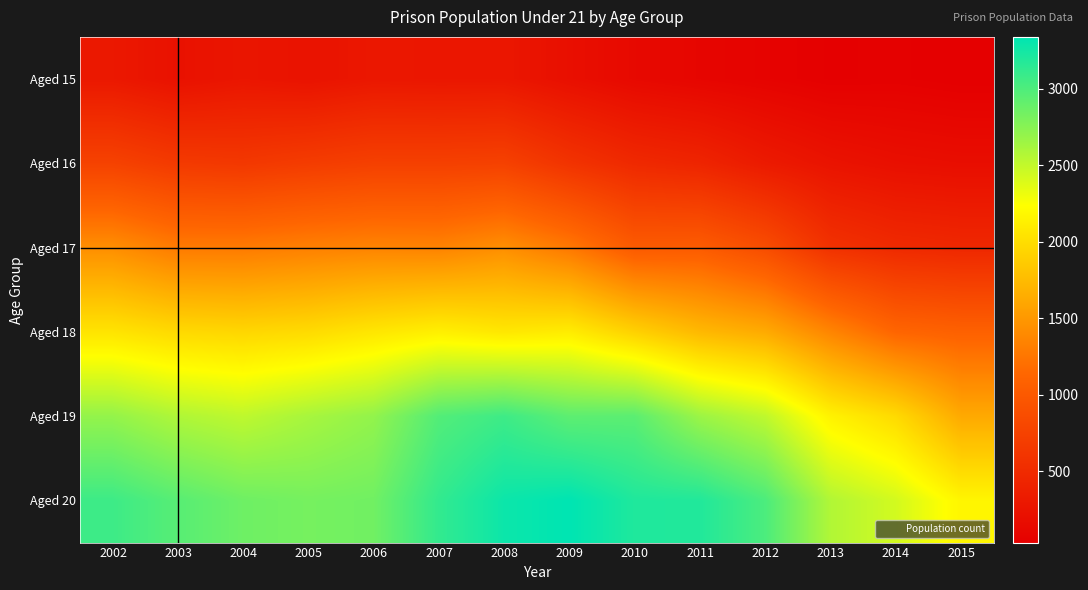

Which series changed the most between 2006 and 2008?

Aged 20